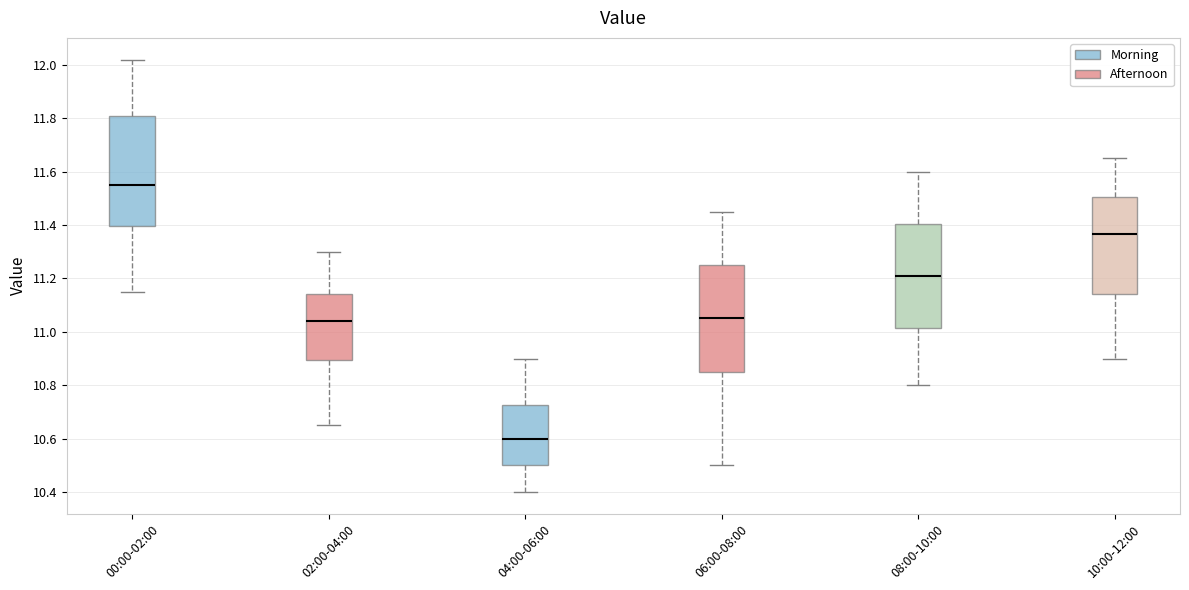

Which box's median line is the highest?

00:00-02:00